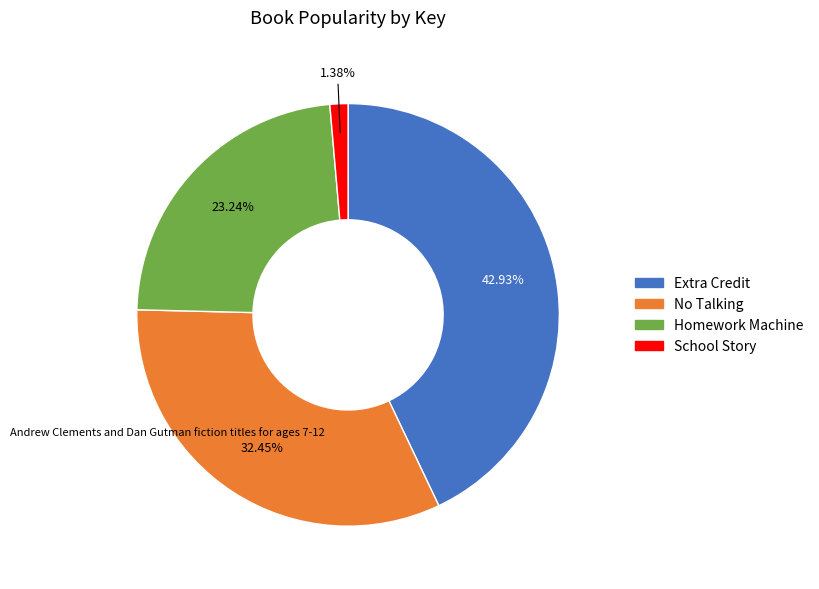

The No Talking slice represents 27% of the pie. True or false?

False